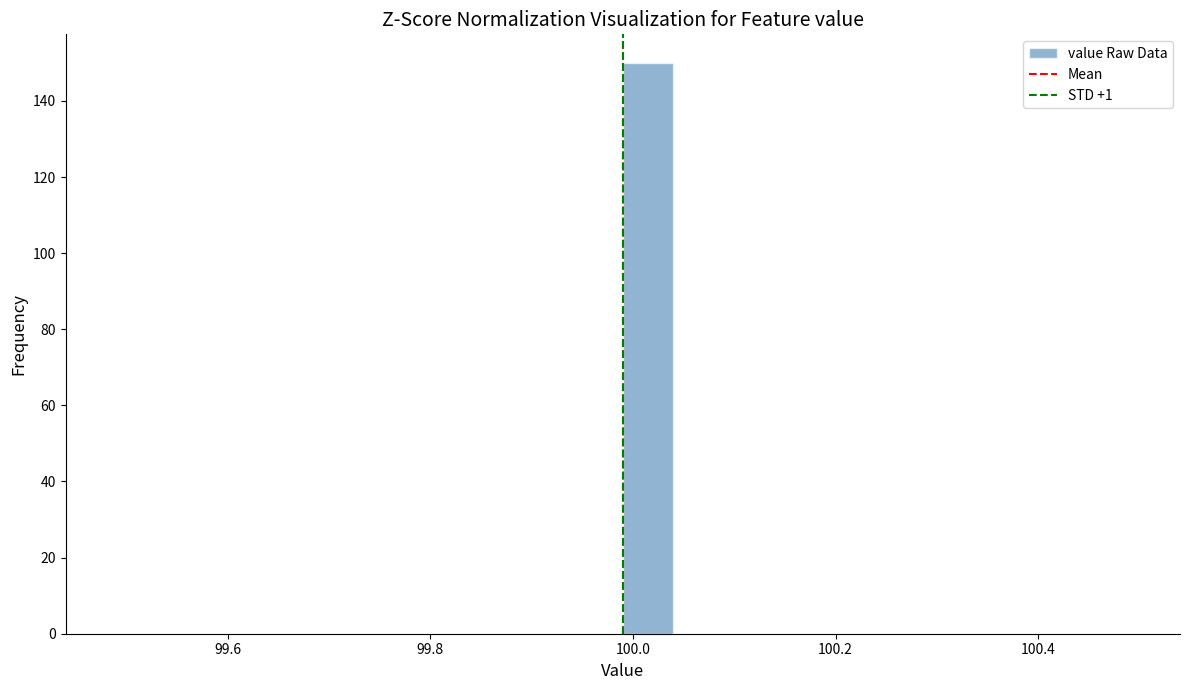

Around what value on the x-axis is the tallest bar? Give the approximate position of its centre, as read against the axis.

100.02